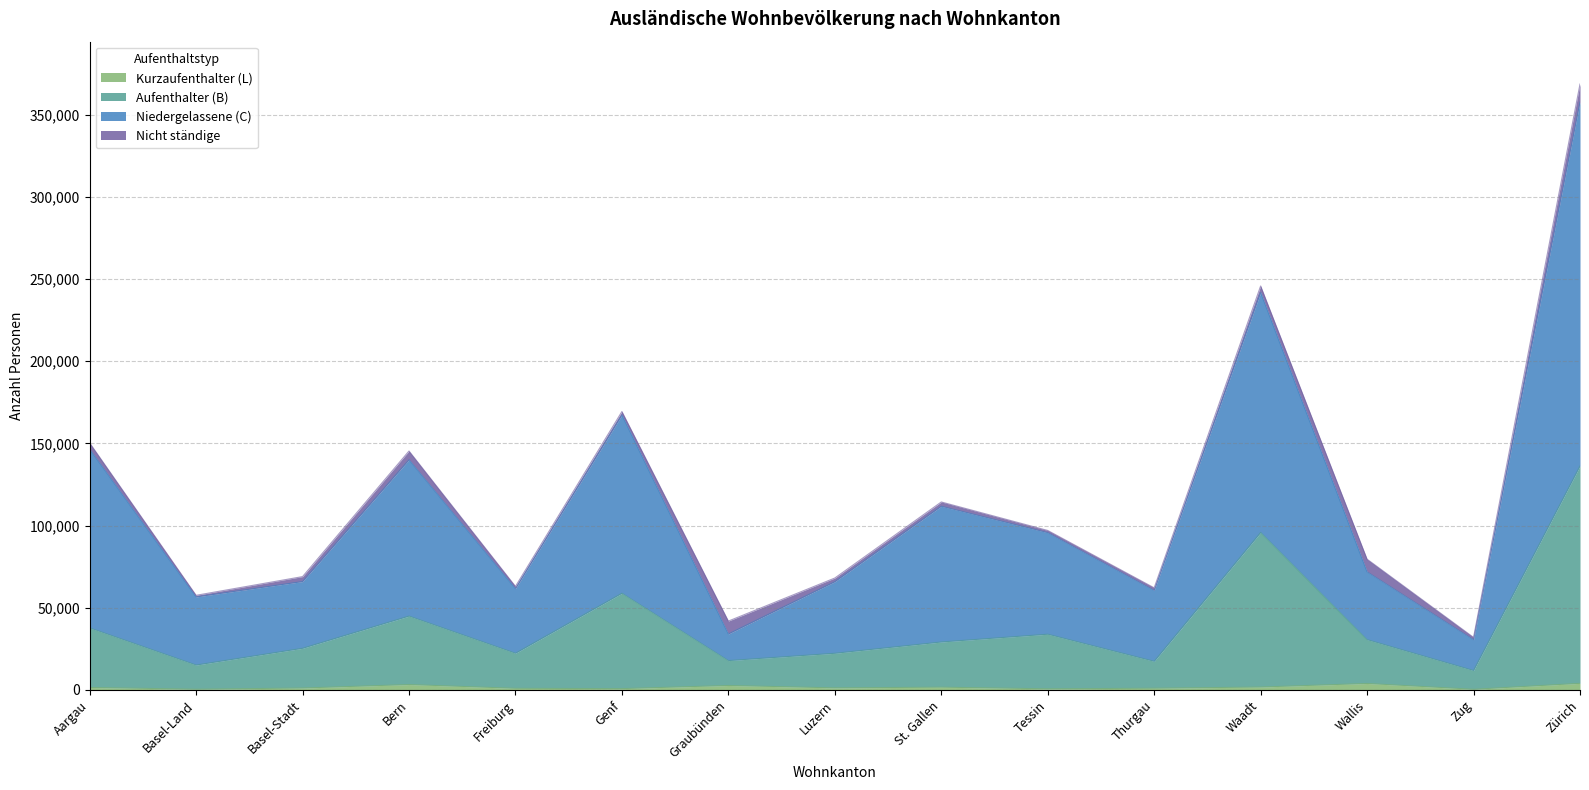

Is it true that Kurzaufenthalter (L) equals 1632 at Basel-Stadt?

False